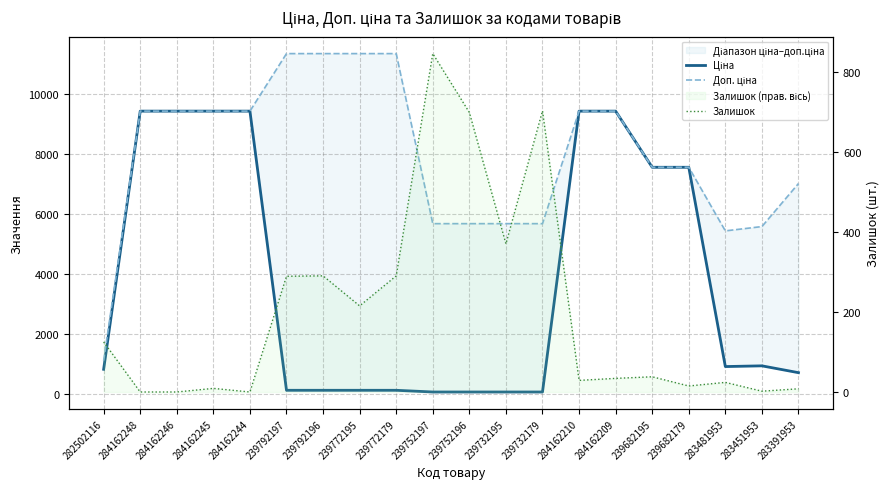

Reading left to right, extract all data points from this chart.

Ціна: 282502116=813.0	284162248=9416.9	284162246=9416.9	284162245=9416.9	284162244=9416.9	239792197=113.3	239792196=113.3	239772195=113.3	239772179=113.3	239752197=56.7	239752196=56.7	239732195=56.7	239732179=56.7	284162210=9416.9	284162209=9416.9	239682195=7545.9	239682179=7545.9	283481953=904.3	283451953=928.3	283391953=700.4
Доп. ціна: 282502116=1101.8	284162248=9416.9	284162246=9416.9	284162245=9416.9	284162244=9416.9	239792197=11334.0	239792196=11334.0	239772195=11334.0	239772179=11334.0	239752197=5667.0	239752196=5667.0	239732195=5667.0	239732179=5667.0	284162210=9416.9	284162209=9416.9	239682195=7545.9	239682179=7545.9	283481953=5425.9	283451953=5569.9	283391953=7004.3
Залишок: 282502116=125.0	284162248=0.0	284162246=0.0	284162245=9.0	284162244=0.0	239792197=289.0	239792196=290.0	239772195=215.0	239772179=290.0	239752197=845.0	239752196=698.0	239732195=370.0	239732179=702.0	284162210=29.0	284162209=34.0	239682195=38.0	239682179=15.0	283481953=24.0	283451953=2.0	283391953=8.0